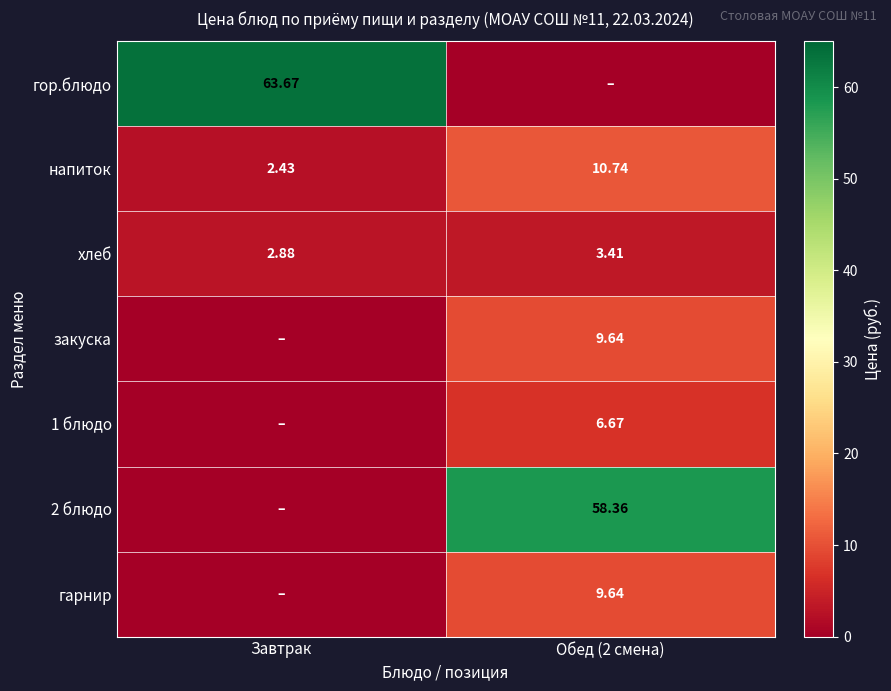

What is the difference between the maximum and minimum values in the хлеб series?

0.5